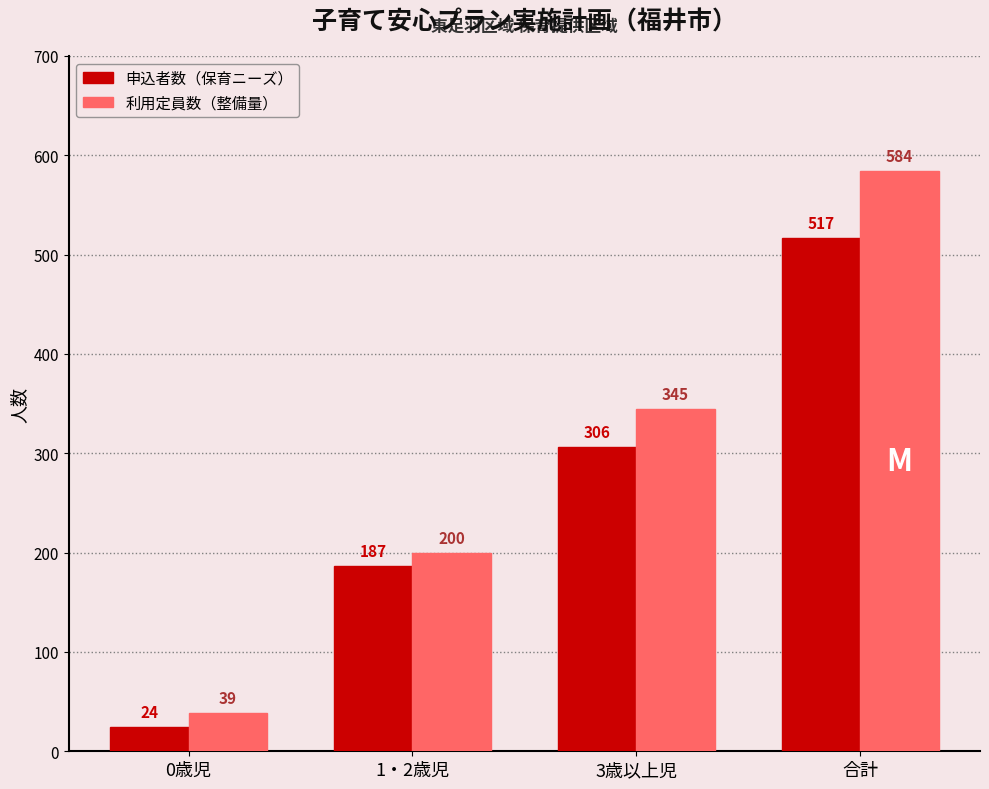

What is the label of the 3rd bar from the right?

1・2歳児